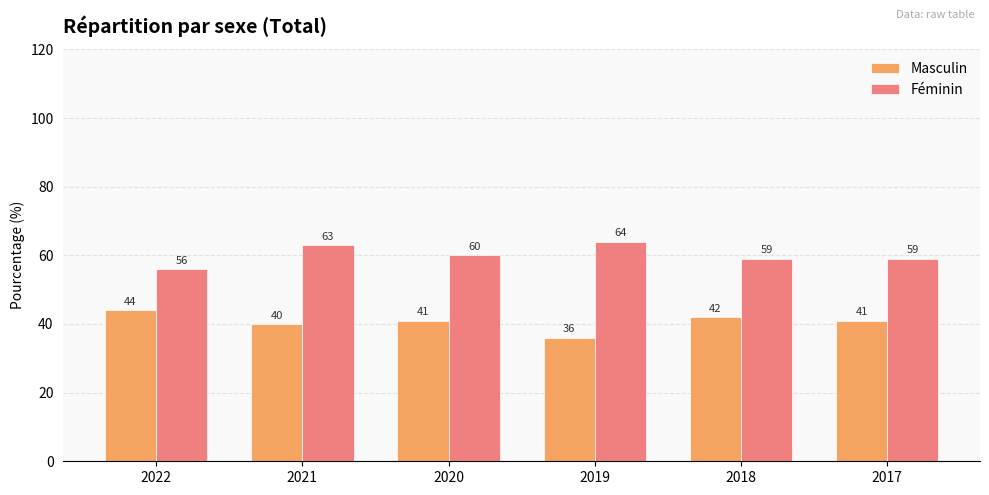

At 2022, list the series in order from largest to smallest.

Féminin, Masculin